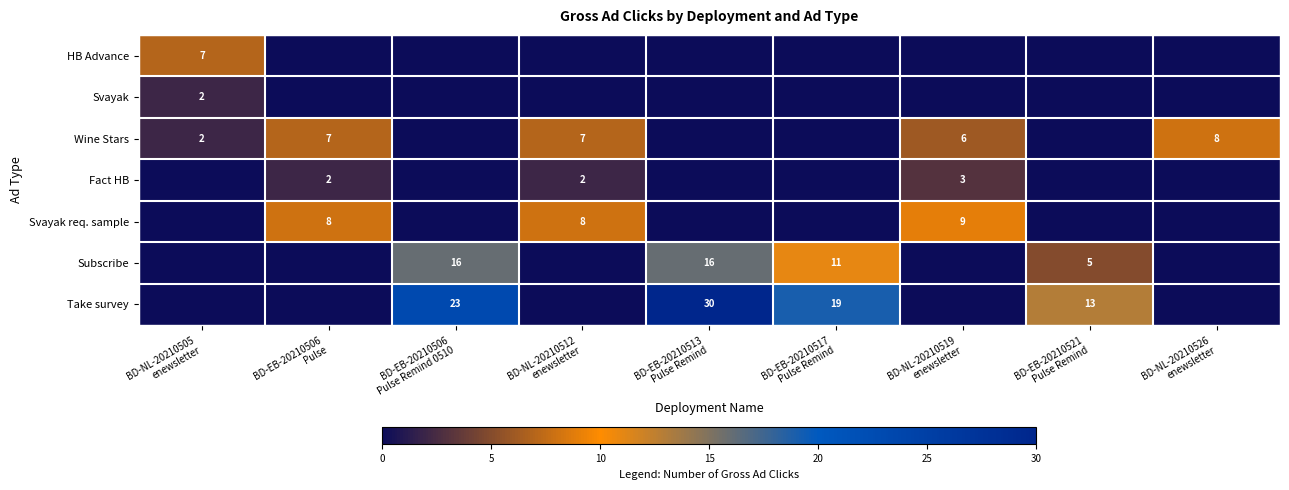

At which label does Take survey reach its minimum?

BD-NL-20210505 enewsletter